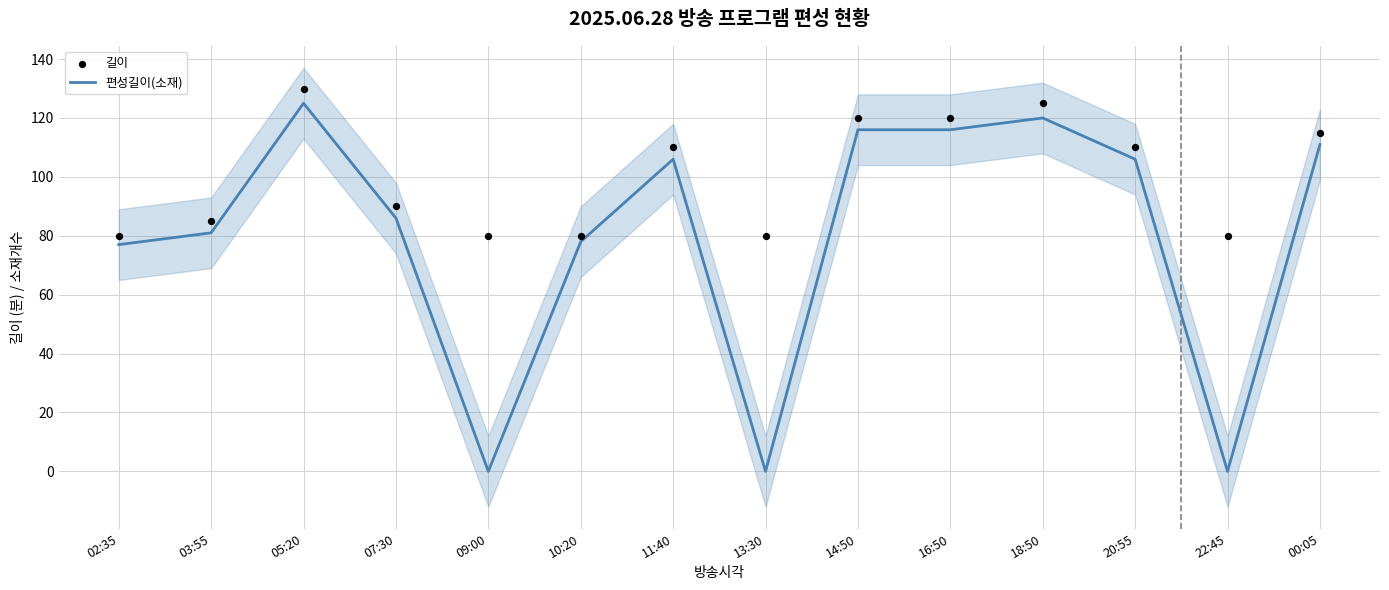

What is the total value across all series at 05:20?

255